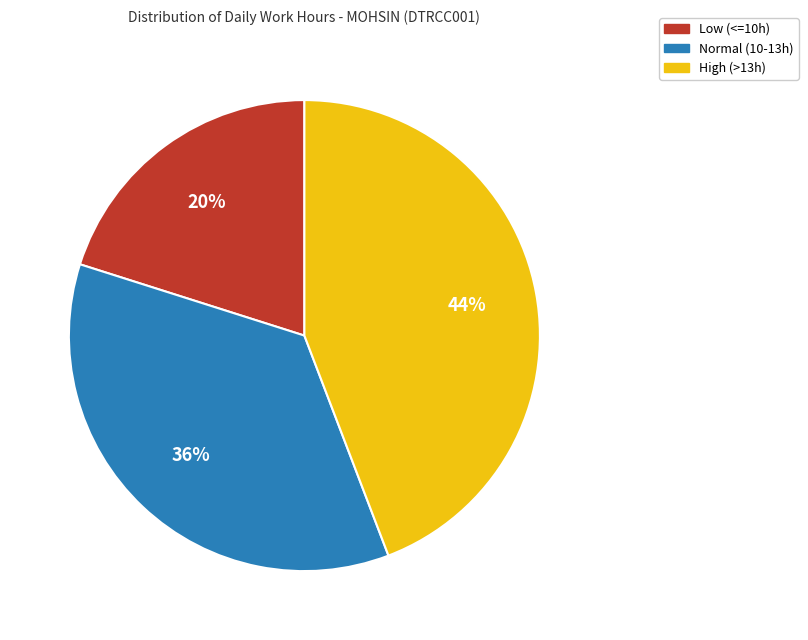

Count the number of slices in the pie.

3